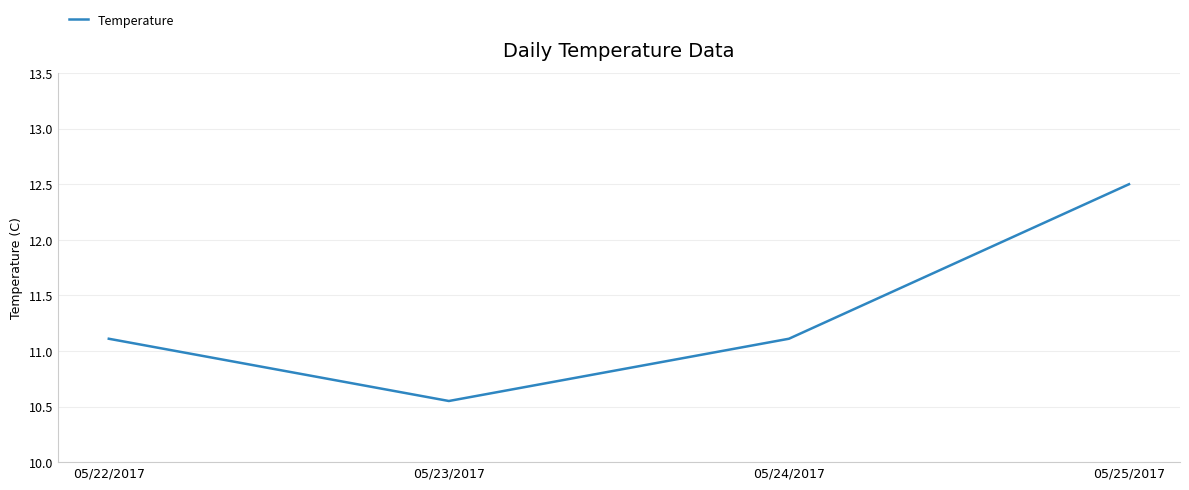

Which category has the highest value across all series?

05/25/2017